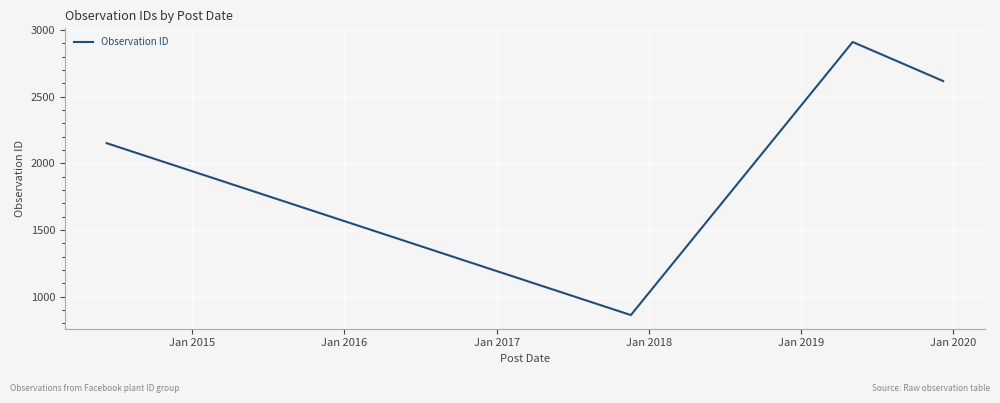

True or false: there are more than 0 points higher than both neighbors.

True